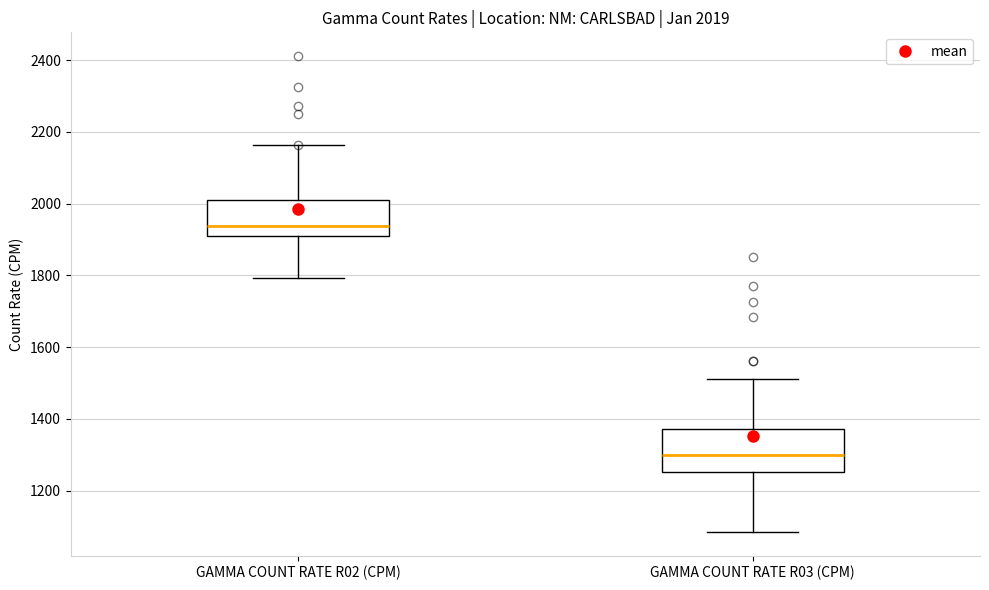

Which box's median line is the highest?

GAMMA COUNT RATE R02 (CPM)